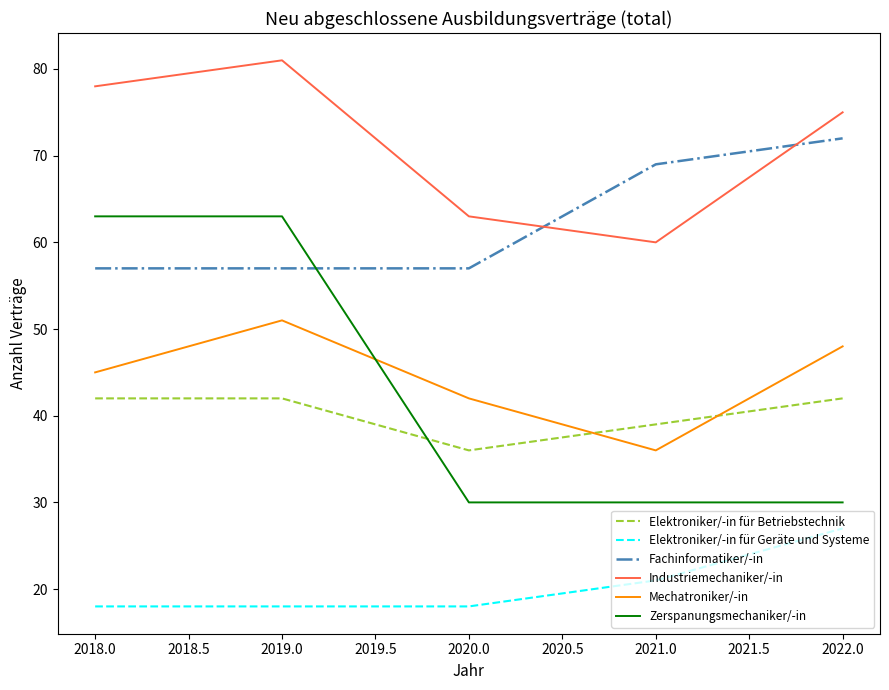

Between 2018.0 and 2019.0, which series saw the biggest shift?

Mechatroniker/-in